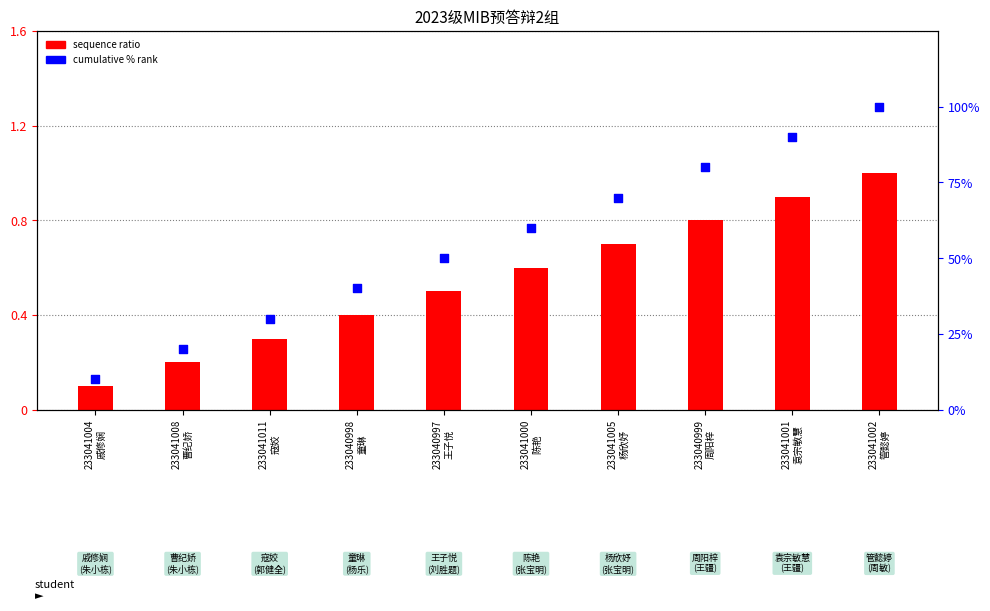

Is the value of sequence ratio at 233041005
杨欣妤 greater than the value of cumulative % rank at 233041011
寇姣?

No